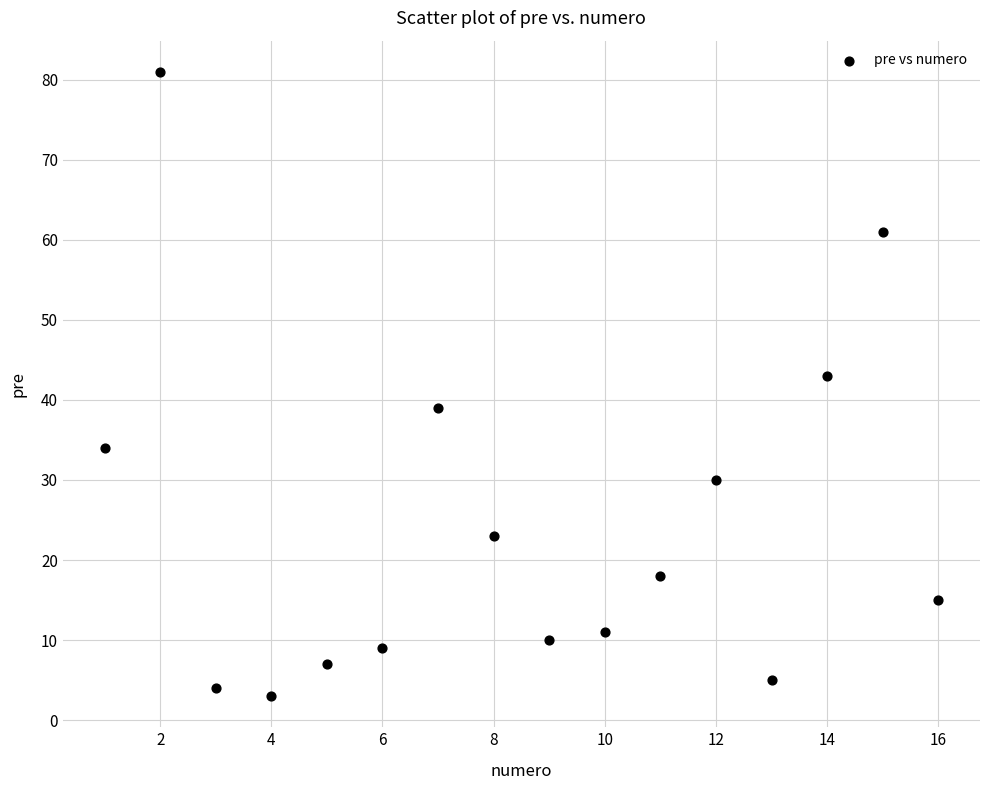

What is the range of Y values (max minus min)?

78